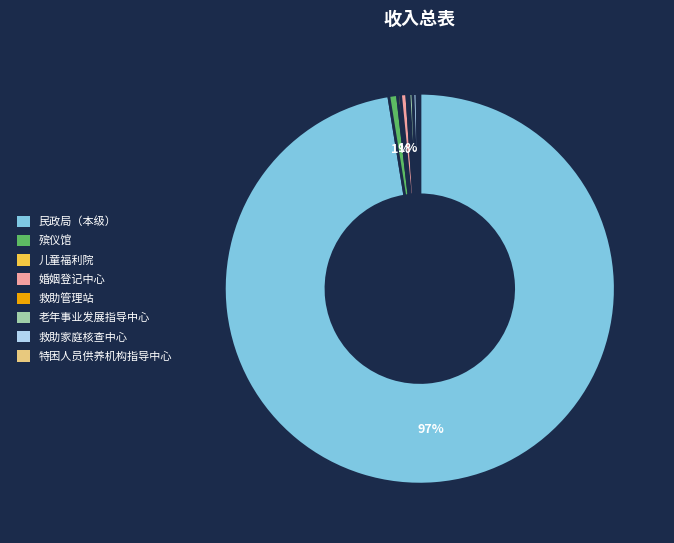

To the nearest percent, what is the combined percentage of 老年事业发展指导中心 and 婚姻登记中心?

1%